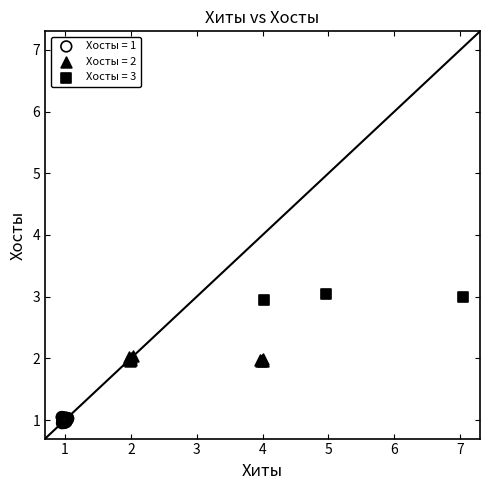

Which series has the largest Y range (max minus min)?

Хосты = 1